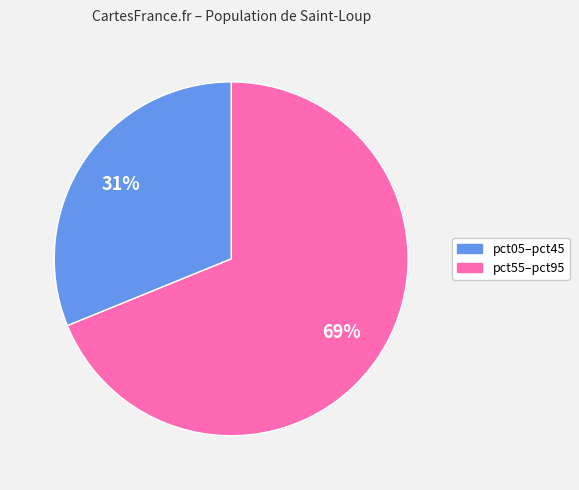

Does any single category account for the majority?

Yes